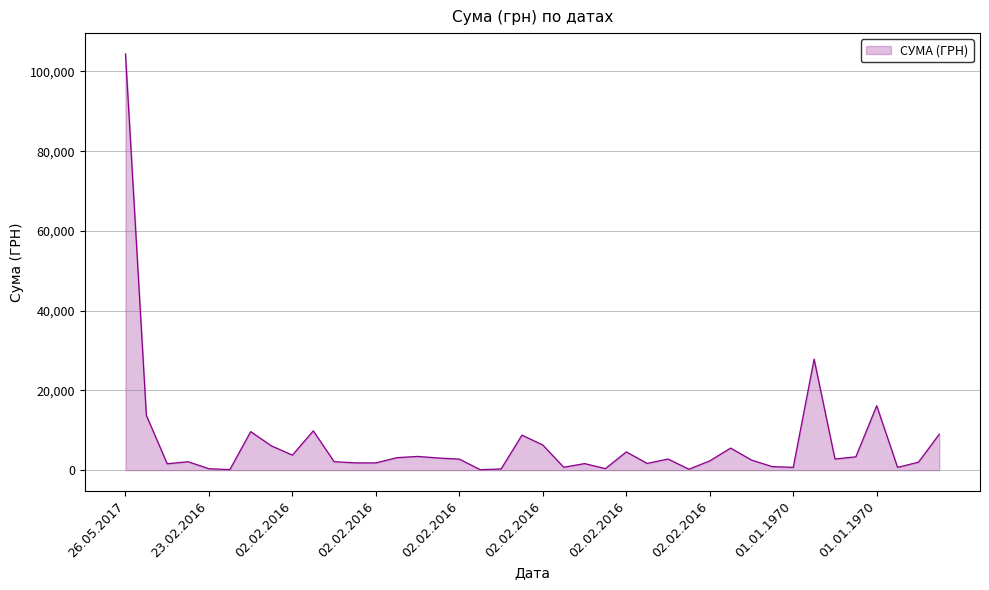

What is the difference between the maximum and minimum values?

104280.3